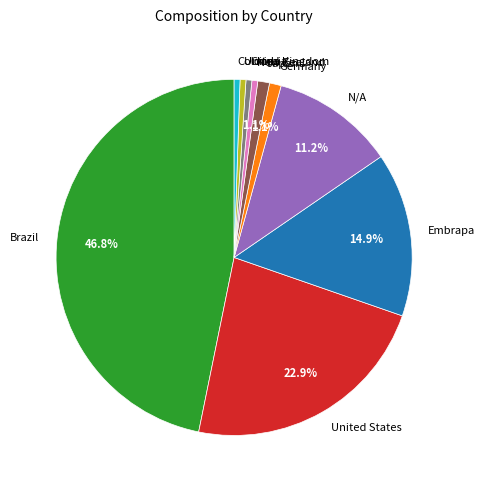

Is Japan the majority of the pie?

No